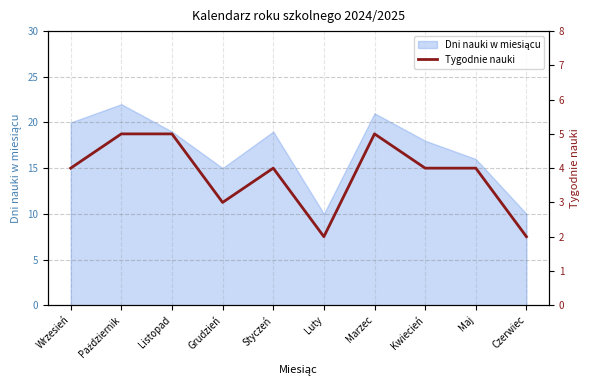

Reading left to right, what are all the values shown in this chart?

4	5	5	3	4	2	5	4	4	2